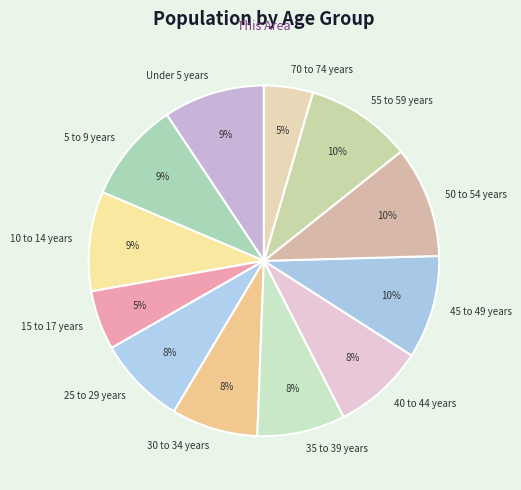

How many slices are in this pie chart?

12